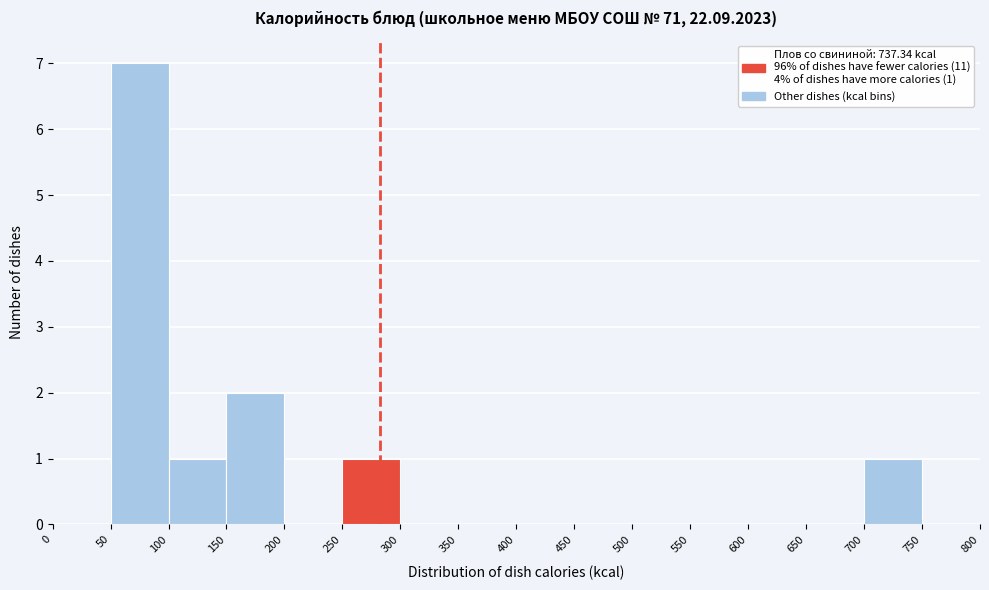

Over which range of the x-axis is the bar tallest?

50 to 100